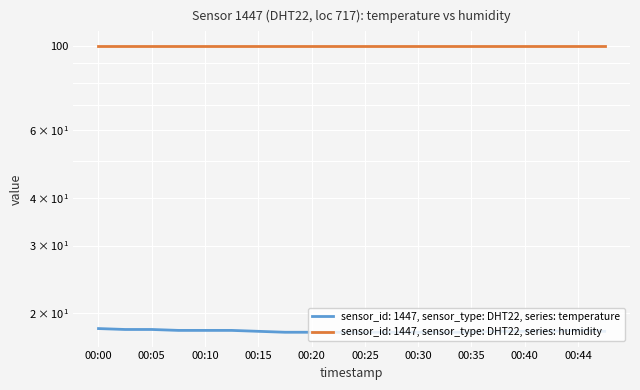

What is the average value?

17.9